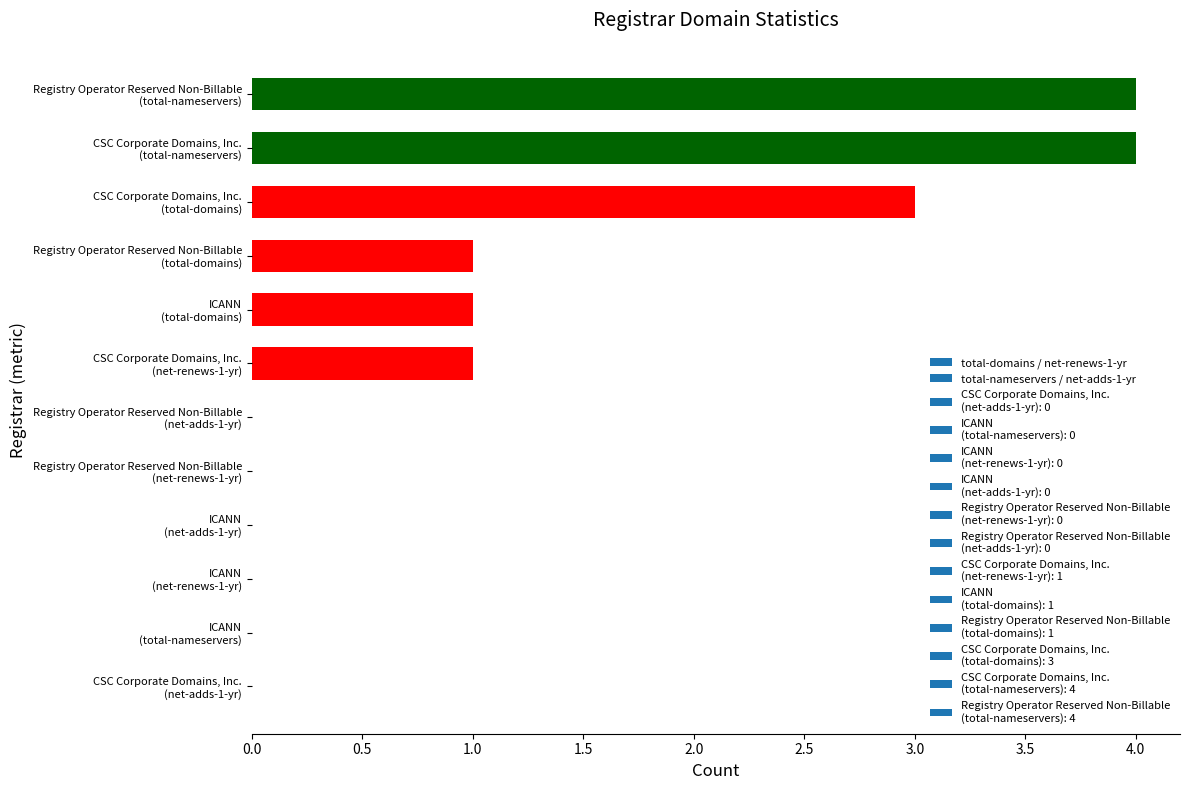

What is the greatest value displayed?

4